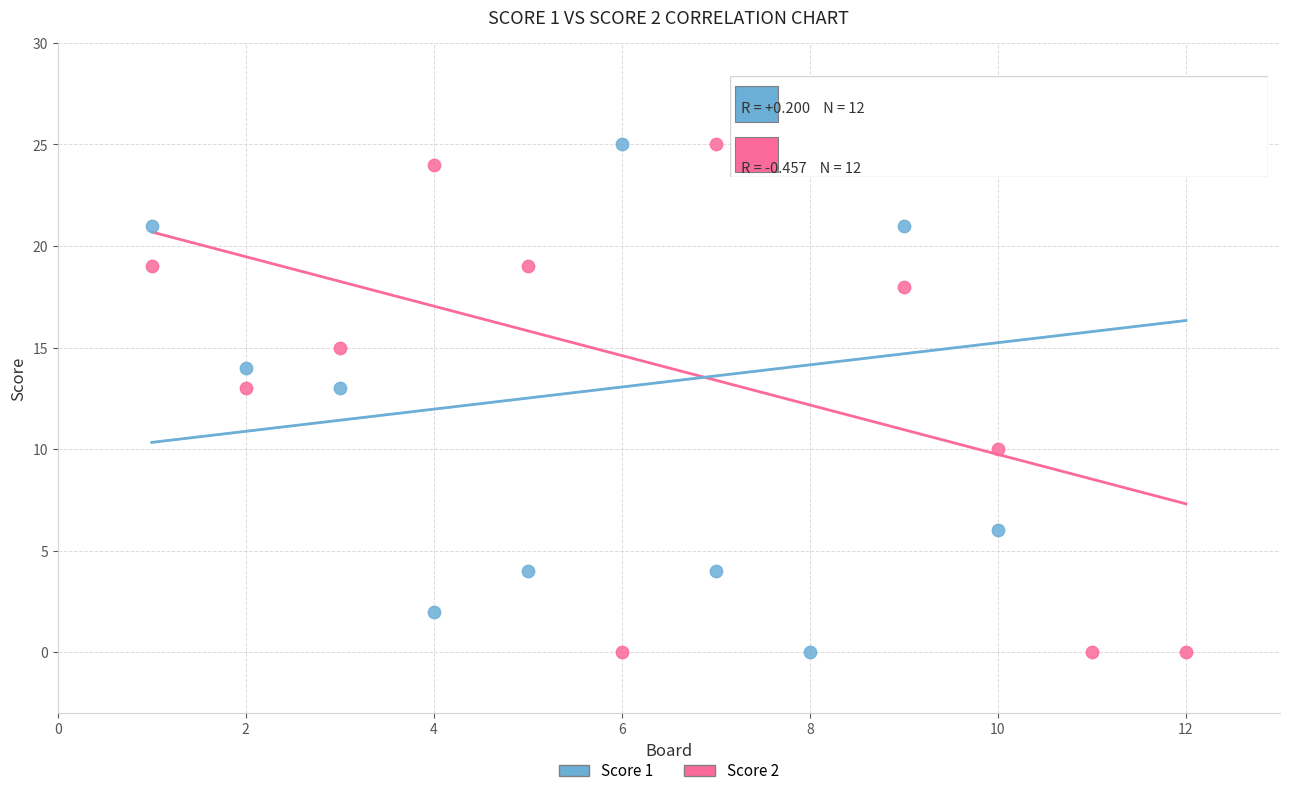

What is the X range (max minus min) for the scatter plot?

11